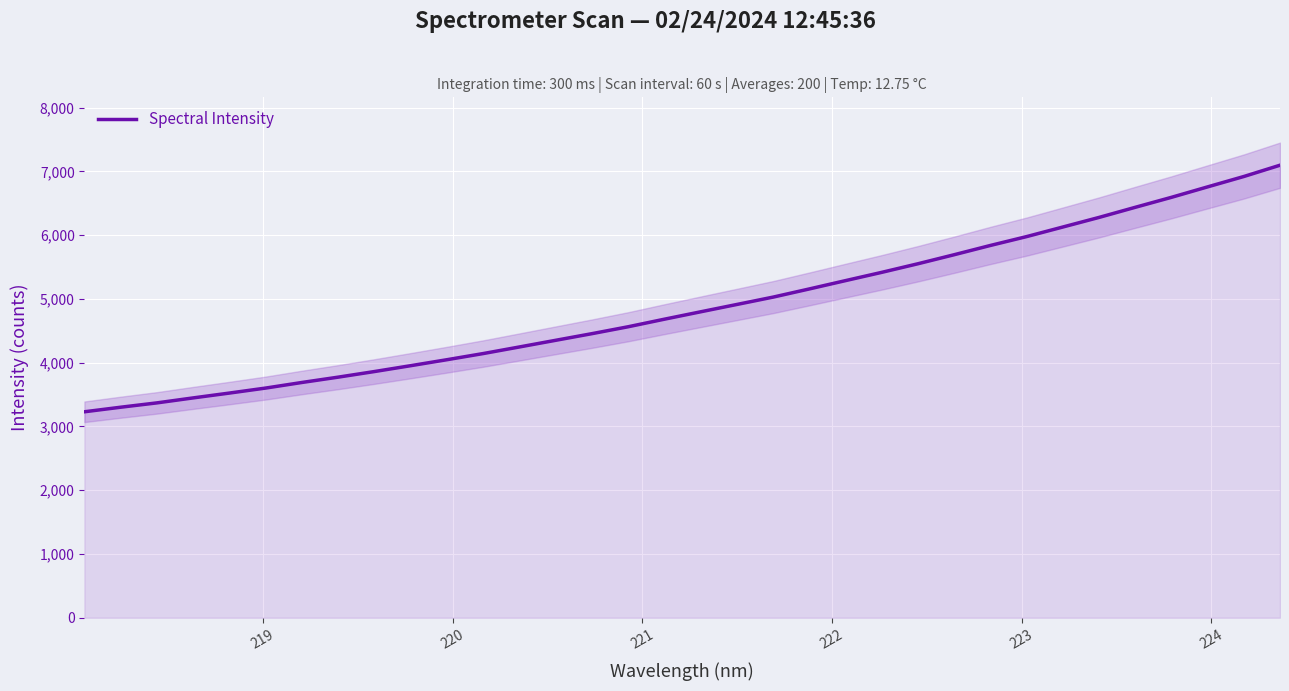

What is the greatest value displayed?

7096.1